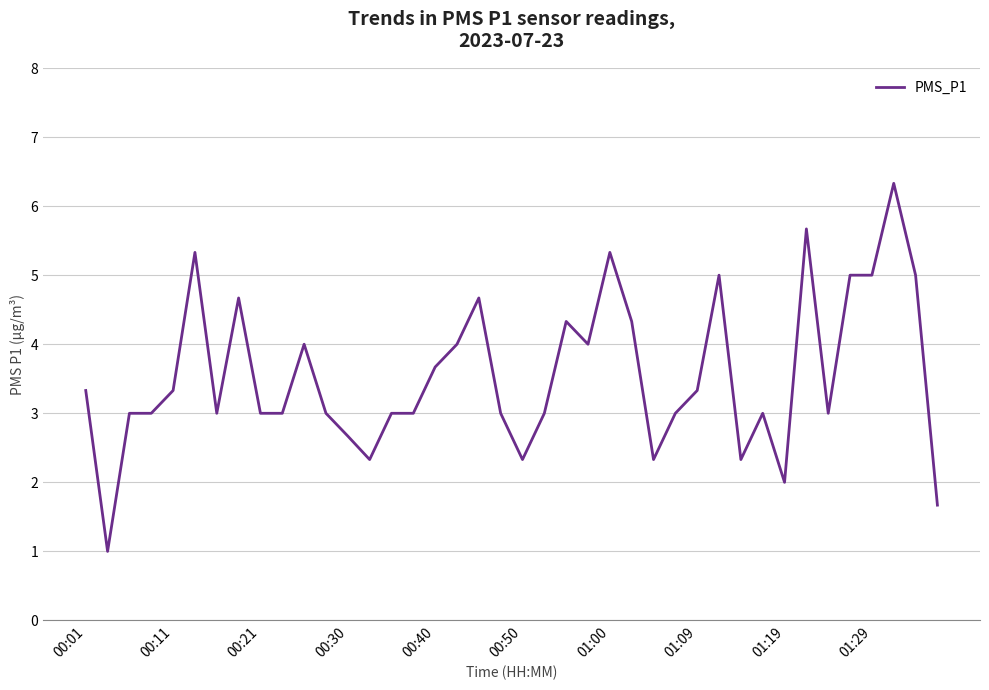

What is the smallest value displayed?

1.0